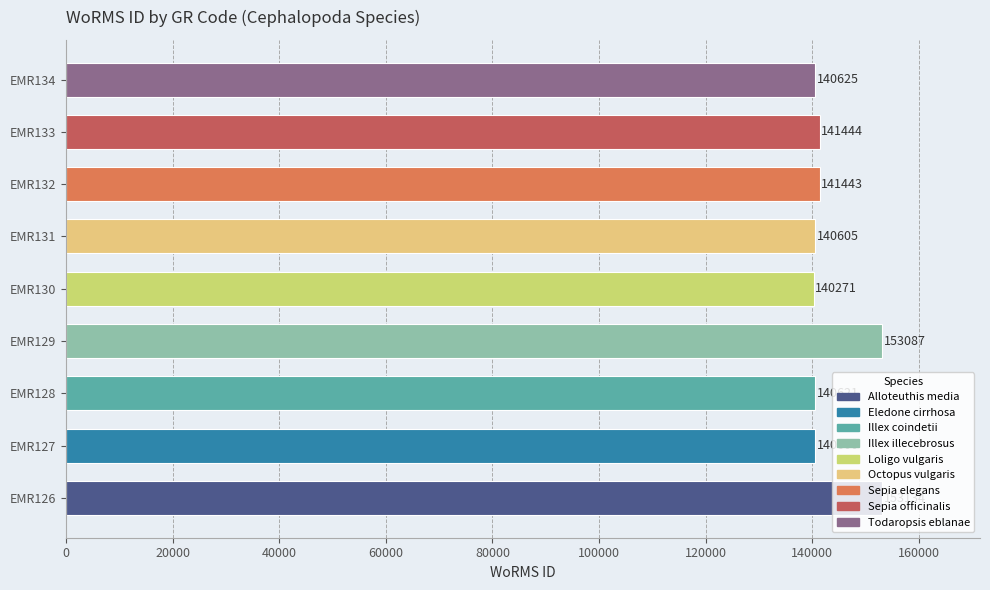

What is the change in value from EMR131 to EMR132?

+838